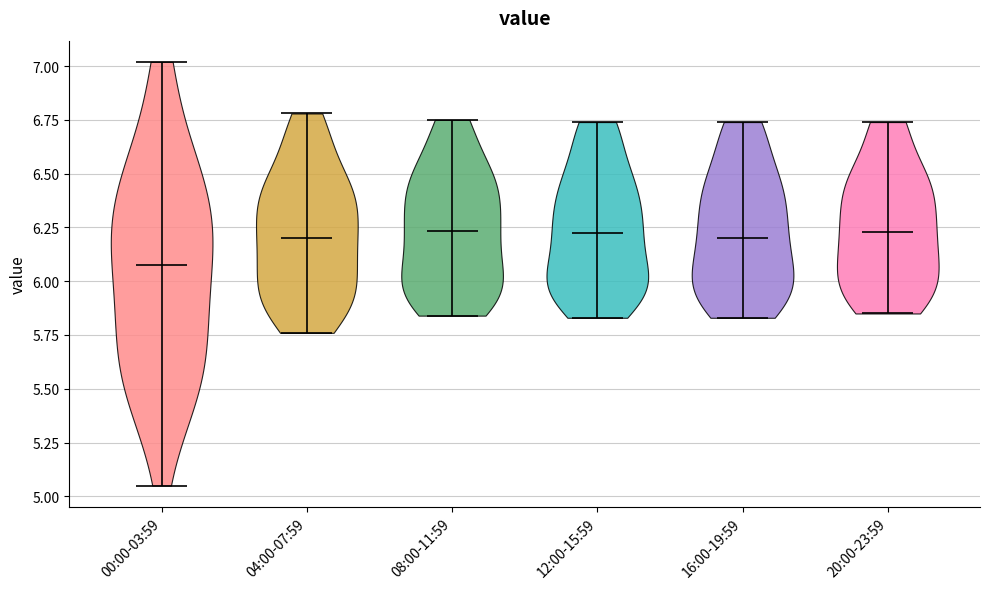

What is the highest point the violin for 04:00-07:59 reaches on the y-axis? The values are not printed on the chart, so give them approximately, as read against the axis.

6.80